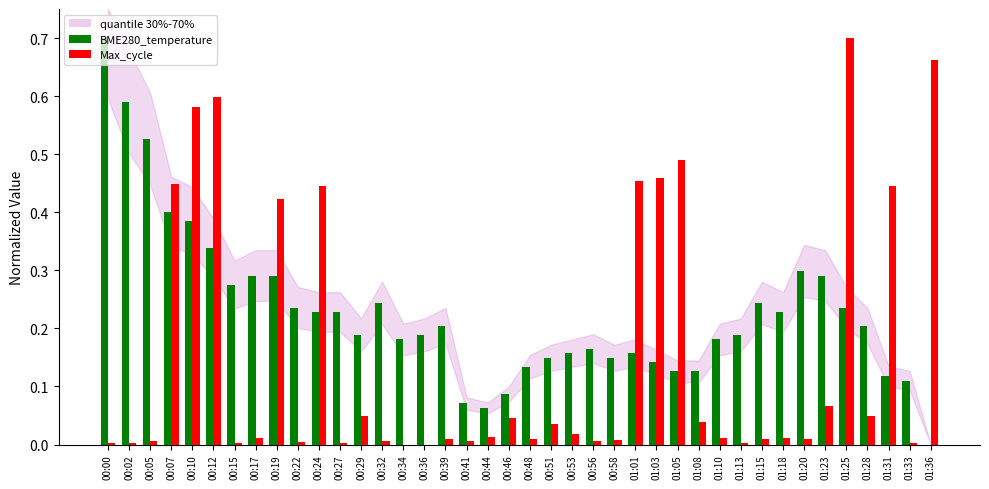

Does the chart contain stacked bars?

No